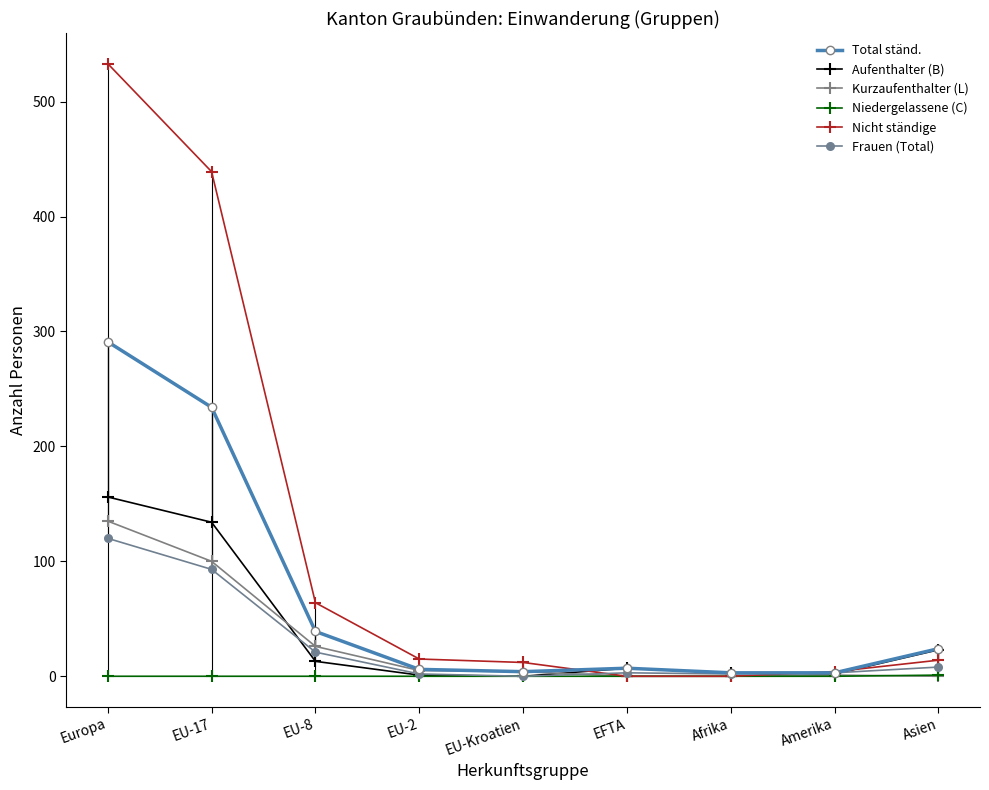

Which label corresponds to the largest value in the chart?

Europa